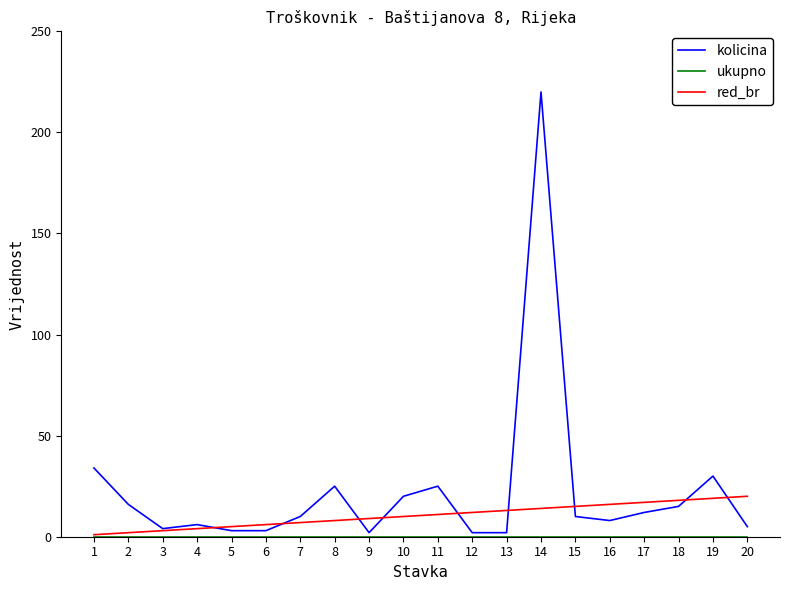

True or false: kolicina has a value of 220 at 14.

True